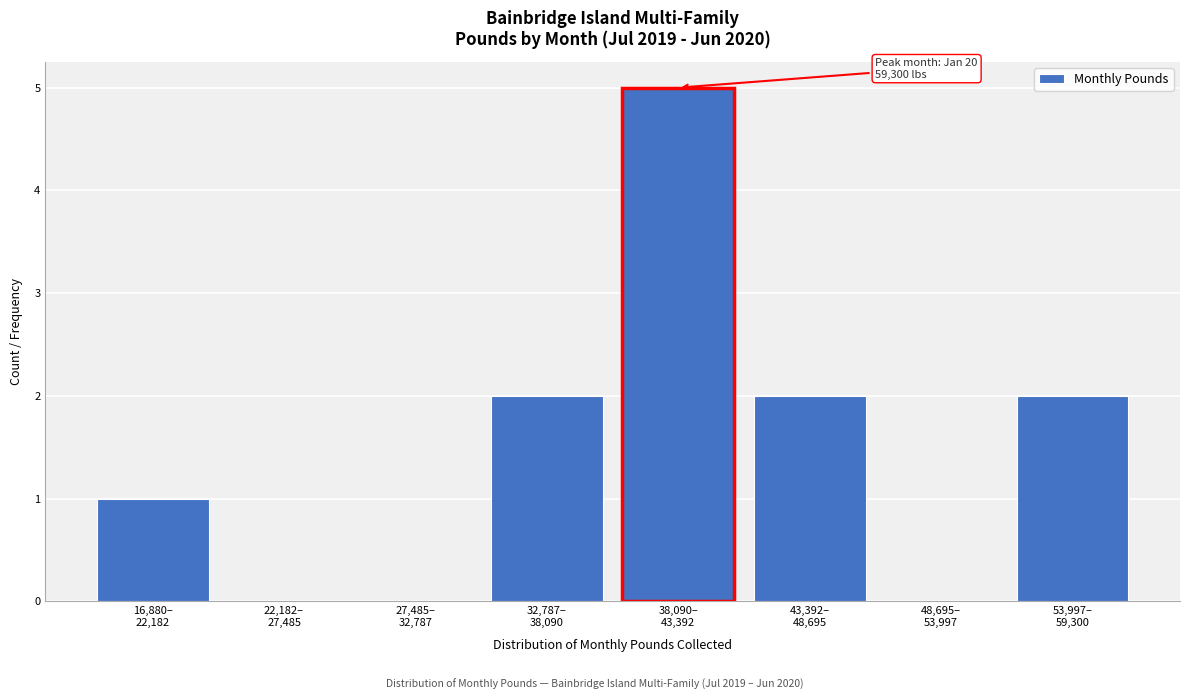

What is the greatest value displayed?

5